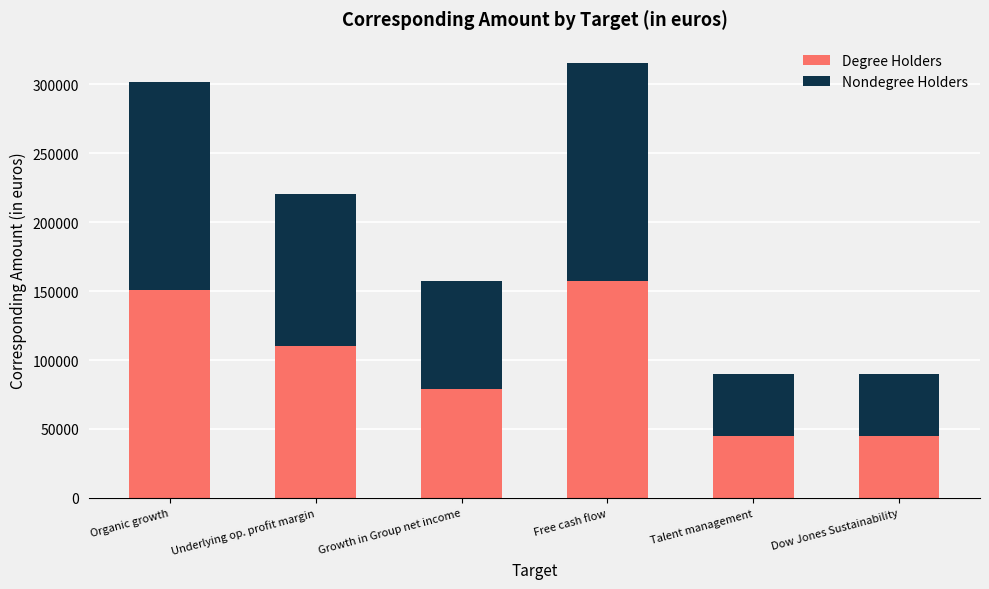

What is the difference between the Degree Holders values at Organic growth and Growth in Group net income?

72000